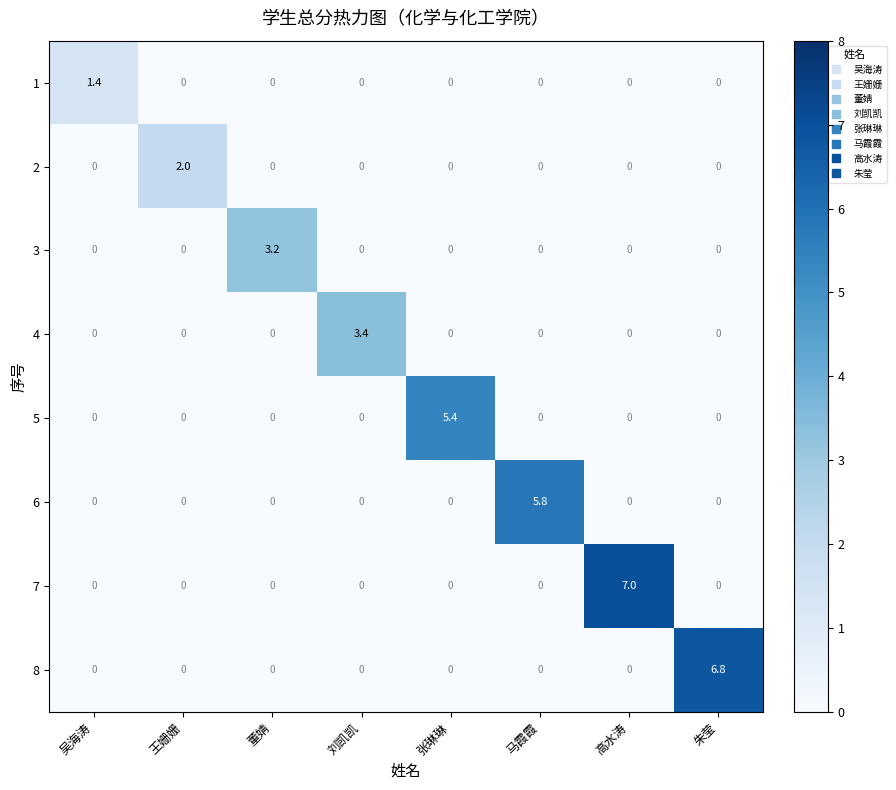

The value of 3 at 王姗姗 is -1.8. True or false?

False